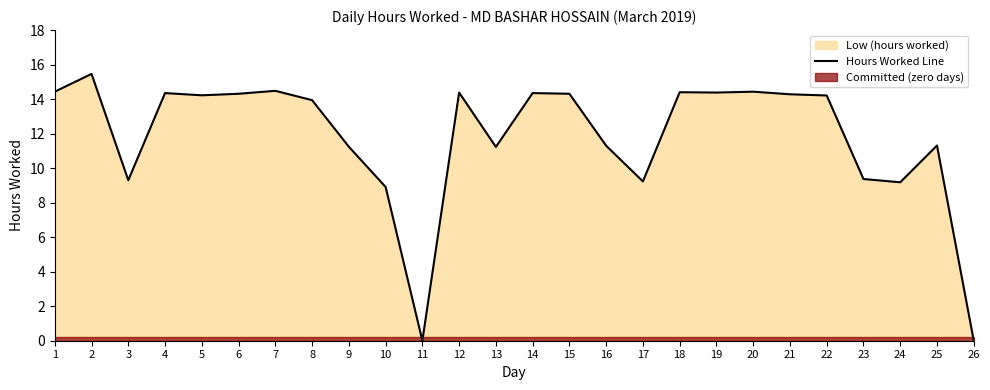

List the labels in order of value, largest first.

2, 7, 1, 20, 18, 12, 19, 4, 14, 6, 15, 21, 5, 22, 8, 25, 16, 9, 13, 23, 3, 17, 24, 10, 11, 26